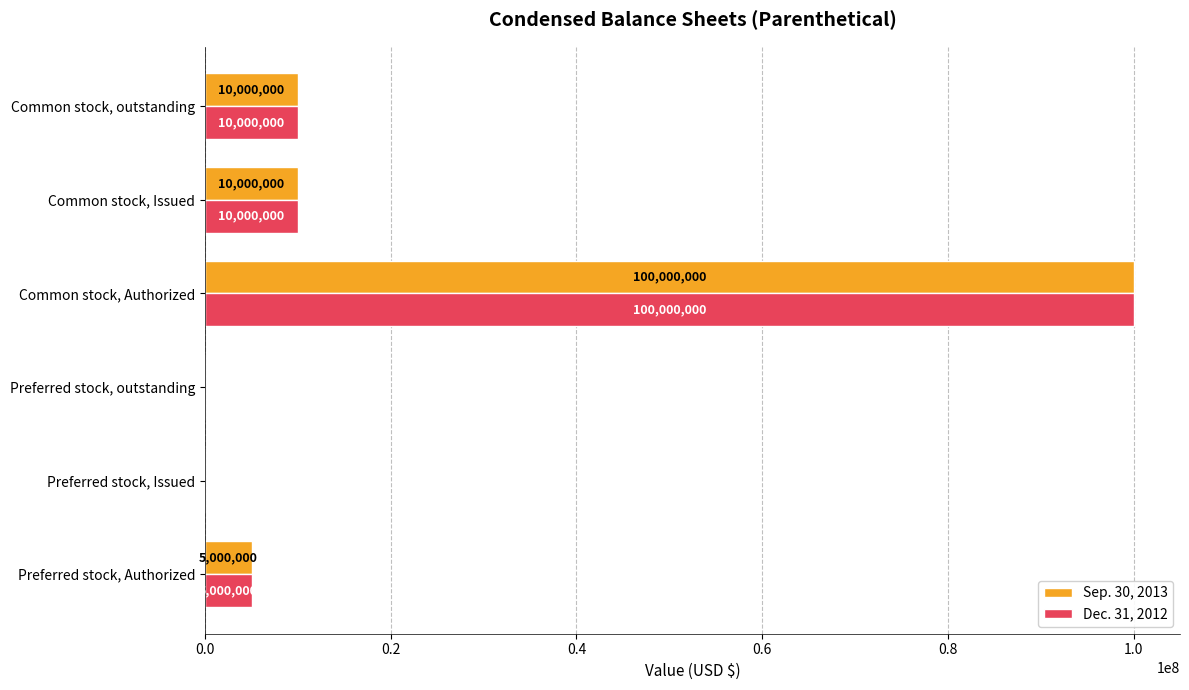

Is it true that Dec. 31, 2012 equals 0 at Preferred stock, outstanding?

True